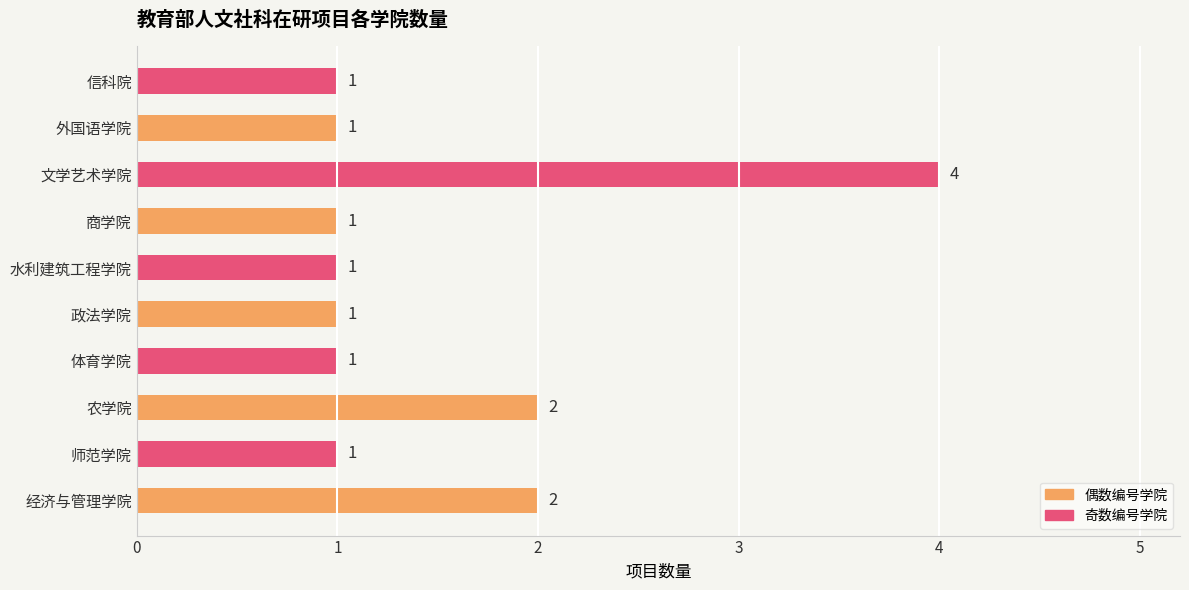

Is it true that the value at 经济与管理学院 is 3?

False